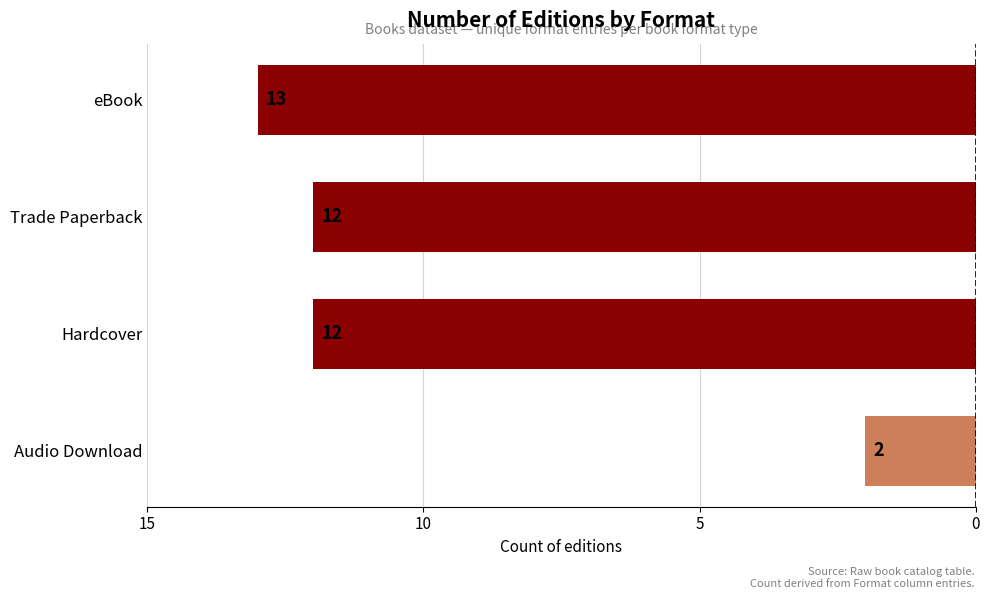

Does the chart contain any negative values?

Yes